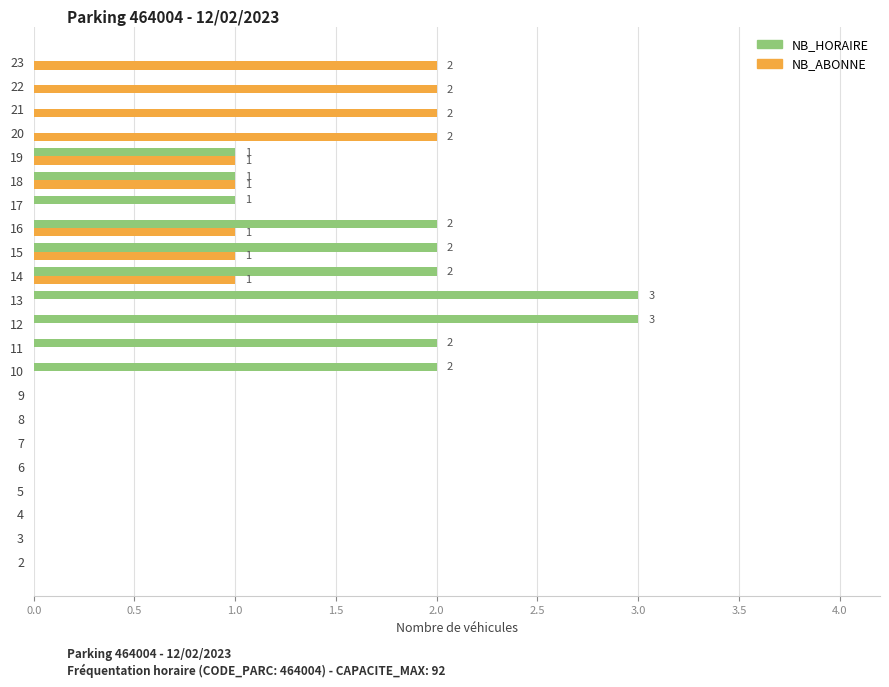

What are all the series names shown in the legend?

NB_HORAIRE, NB_ABONNE